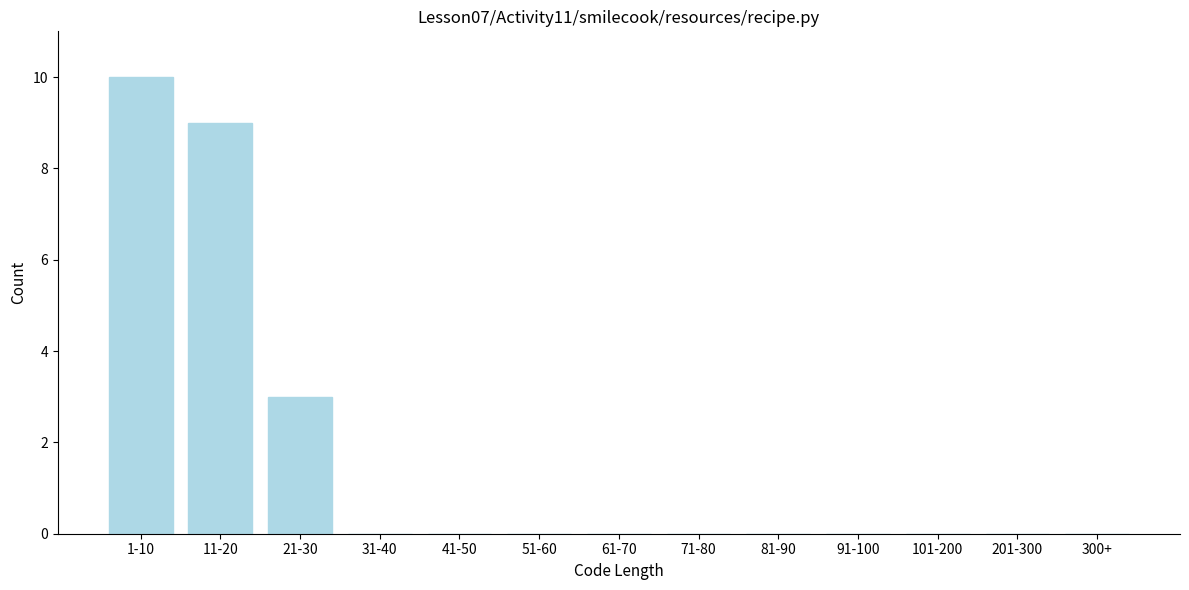

Reading left to right, list all the values displayed in this chart.

1-10=10	11-20=9	21-30=3	31-40=0	41-50=0	51-60=0	61-70=0	71-80=0	81-90=0	91-100=0	101-200=0	201-300=0	300+=0